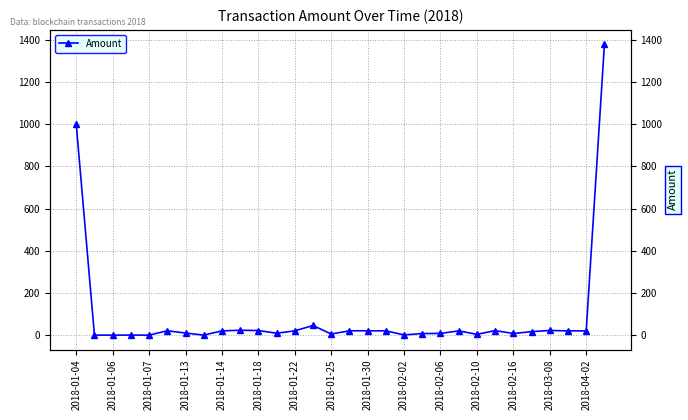

Rank the categories by value from highest to lowest.

29, 2018-01-04, 2018-03-08, 2018-02-02, 26, 2018-02-06, 23, 16, 2018-01-18, 15, 2018-01-30, 2018-02-16, 28, 17, 27, 21, 25, 2018-01-22, 2018-02-10, 20, 24, 19, 2018-04-02, 22, 18, 2018-01-06, 2018-01-07, 2018-01-13, 2018-01-14, 2018-01-25